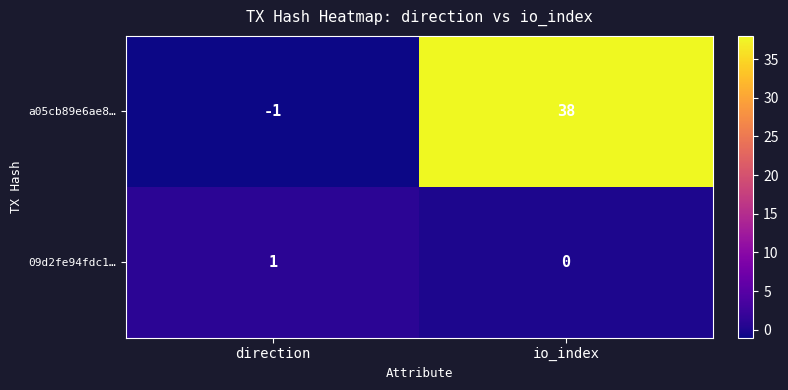

The a05cb89e6ae8… series shows 63 at io_index. True or false?

False